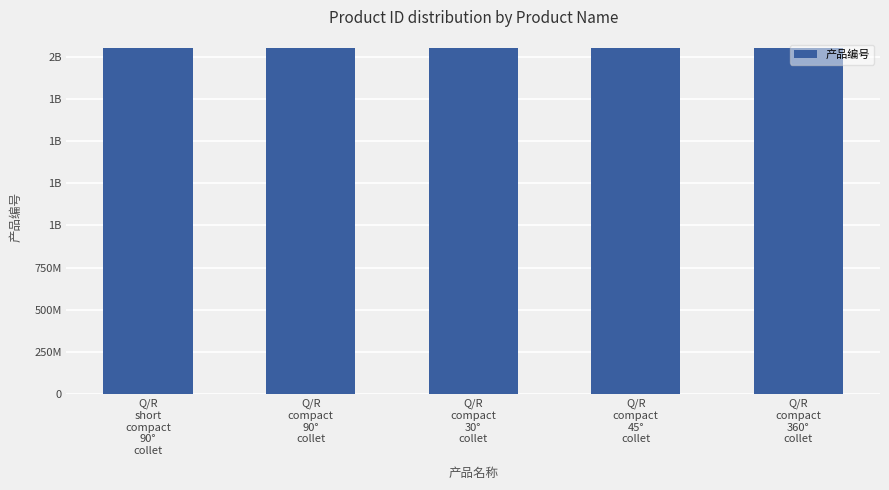

Reading left to right, transcribe all the data shown in this chart.

2050539813	2050503313	2050503293	2050503353	2050503333